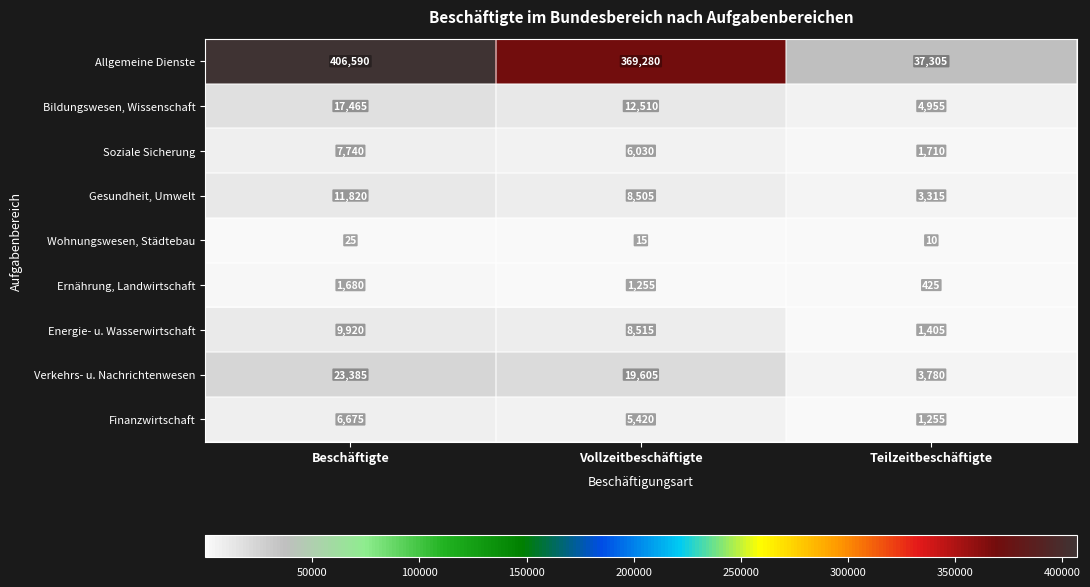

How many series are shown in this chart?

9